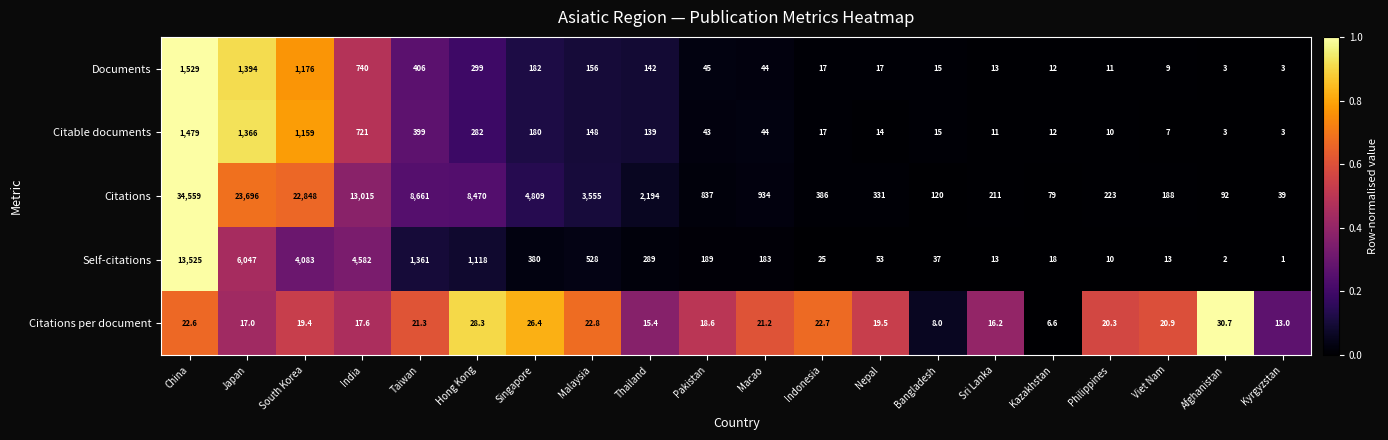

What is the difference between the Self-citations values at India and Thailand?

4293.0